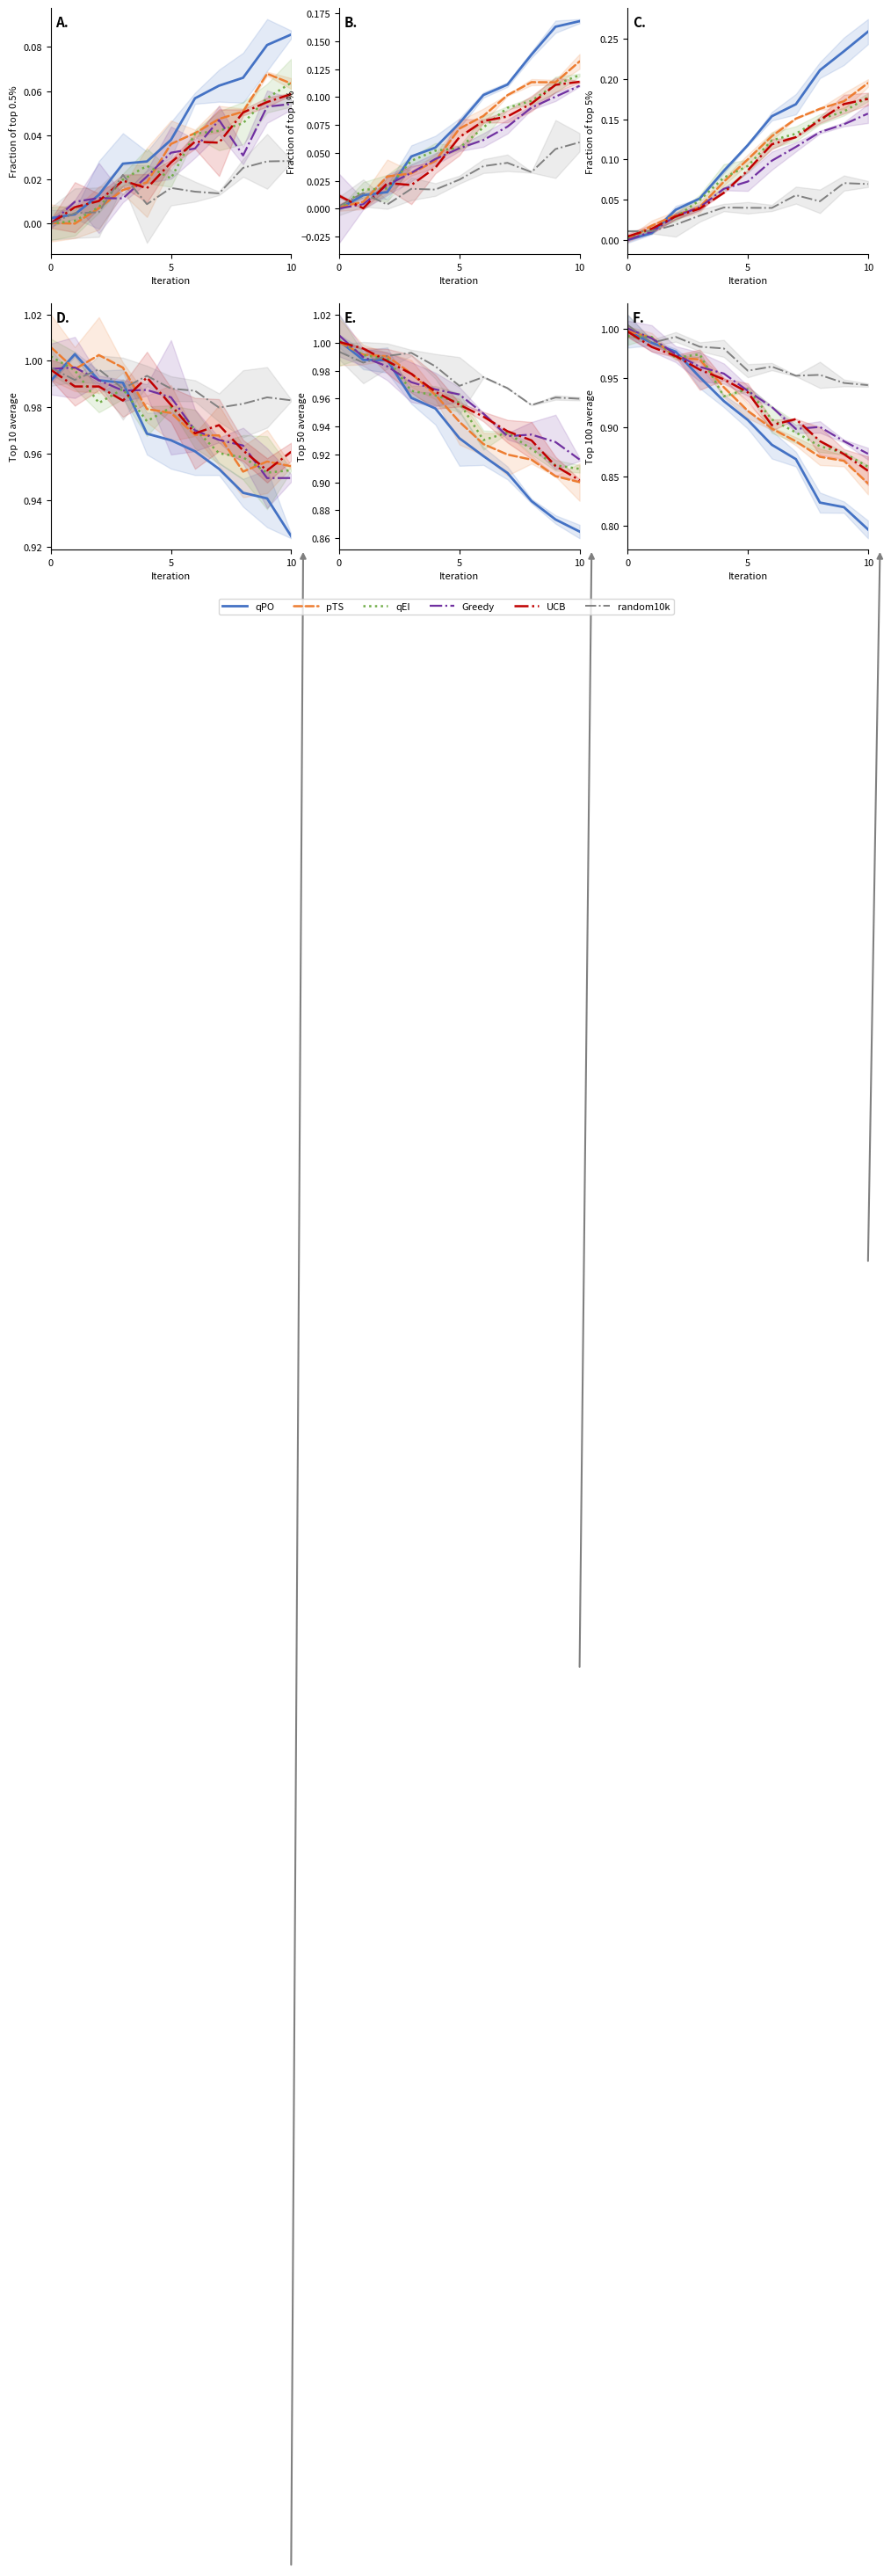

Reading right to left, extract all data points from this chart.

qPO: 0.8	0.8	0.8	0.9	0.9	0.9	0.9	1.0	1.0	1.0	1.0
pTS: 0.8	0.9	0.9	0.9	0.9	0.9	0.9	1.0	1.0	1.0	1.0
qEI: 0.9	0.9	0.9	0.9	0.9	0.9	0.9	1.0	1.0	1.0	1.0
Greedy: 0.9	0.9	0.9	0.9	0.9	0.9	1.0	1.0	1.0	1.0	1.0
UCB: 0.9	0.9	0.9	0.9	0.9	0.9	0.9	1.0	1.0	1.0	1.0
random10k: 0.9	0.9	1.0	1.0	1.0	1.0	1.0	1.0	1.0	1.0	1.0